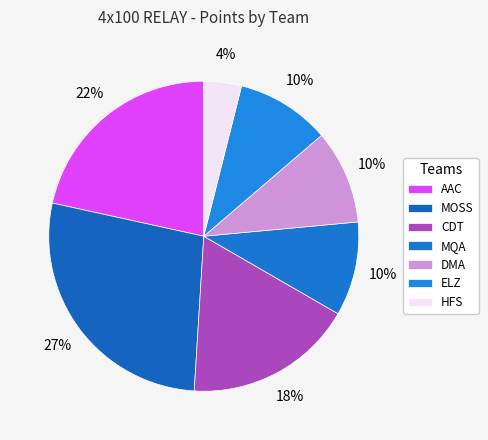

How many slices are in this pie chart?

7